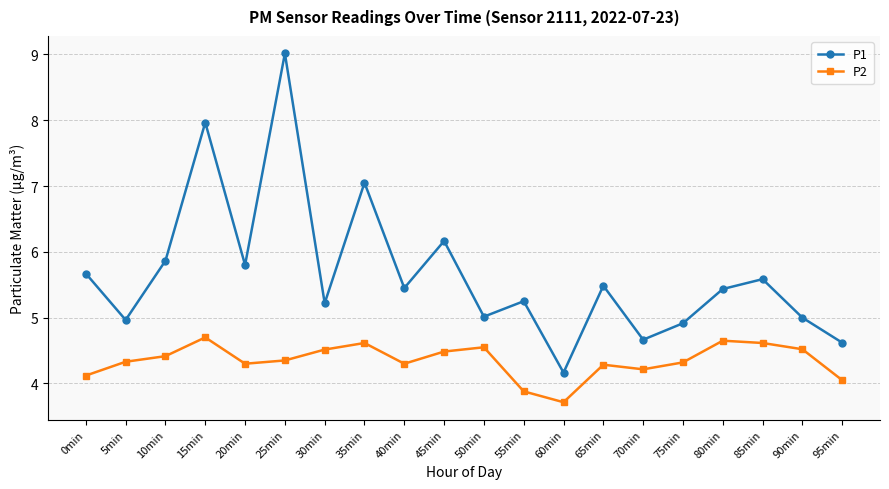

List the series in order of their overall mean, lowest first.

P2, P1